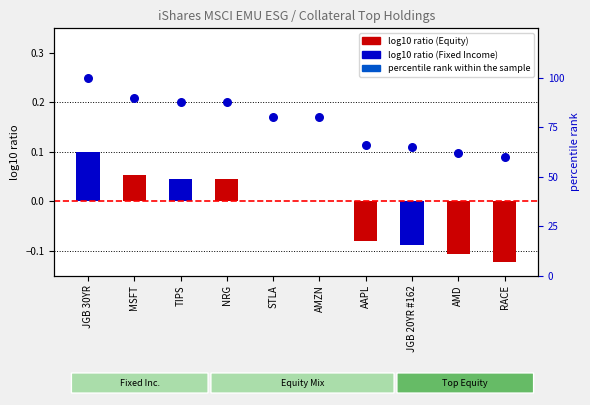

What is the change in value from MSFT to JGB 20YR #162?

-25